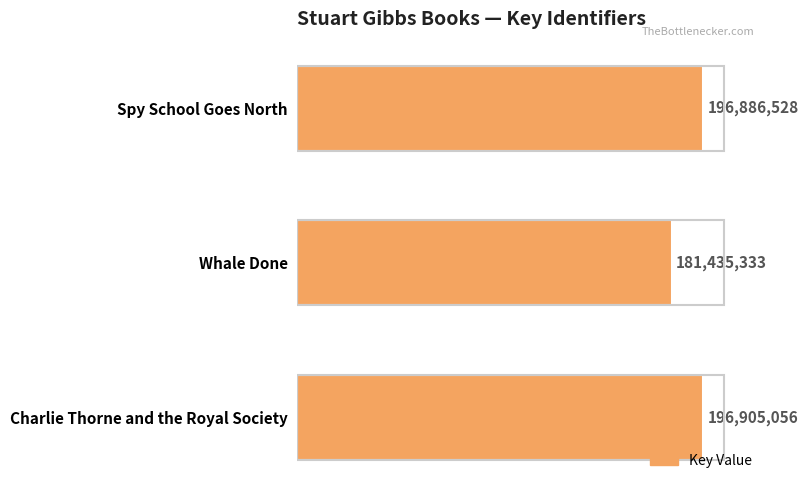

List the labels in order of value, smallest first.

Whale Done, Spy School Goes North, Charlie Thorne and the Royal Society